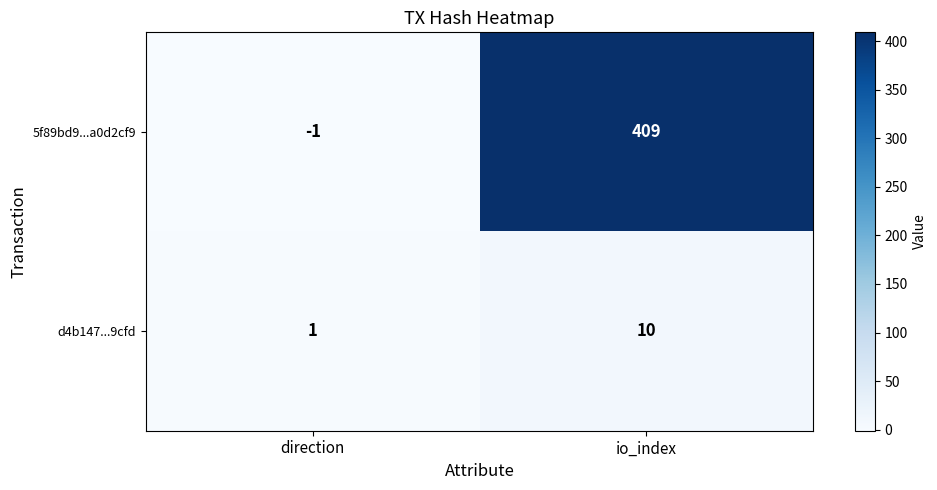

What value does the 5f89bd9...a0d2cf9 series have at io_index?

409